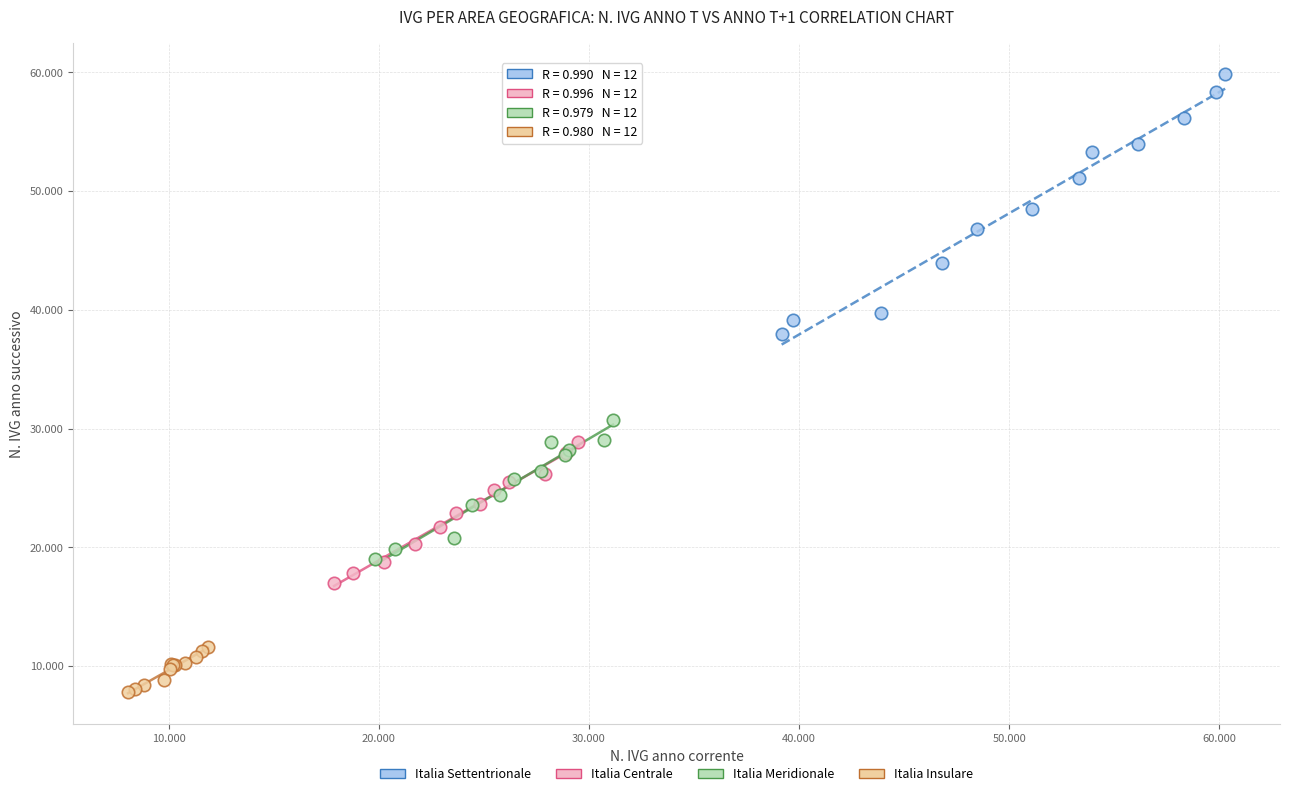

What are all the series names shown in the legend?

Italia Settentrionale, Italia Centrale, Italia Meridionale, Italia Insulare